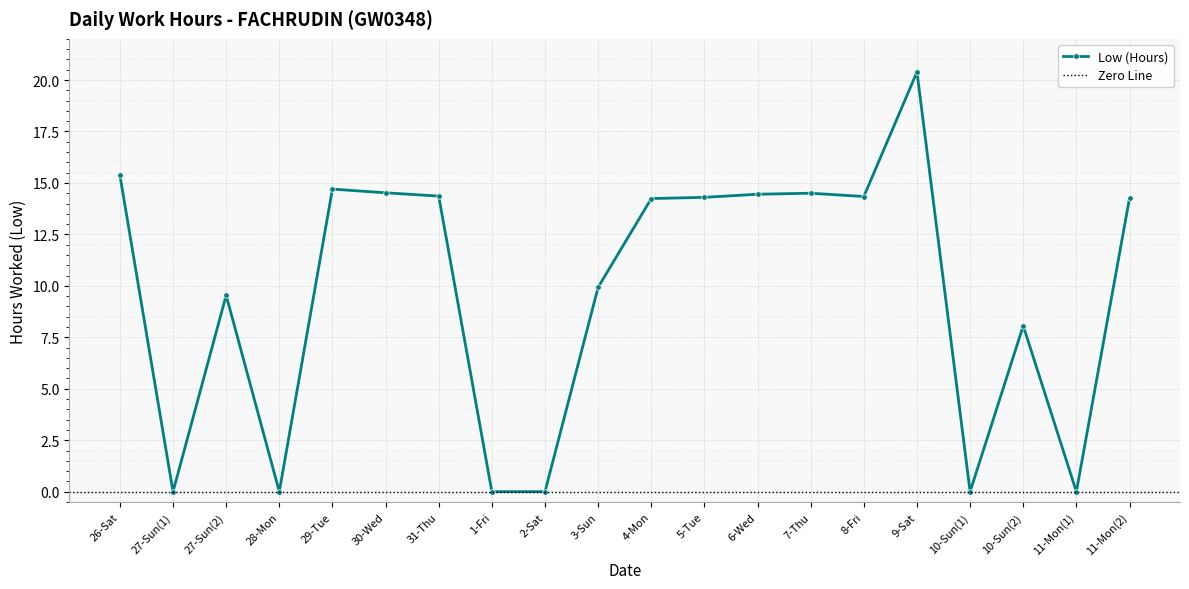

What is the difference between the maximum and minimum values?

20.4